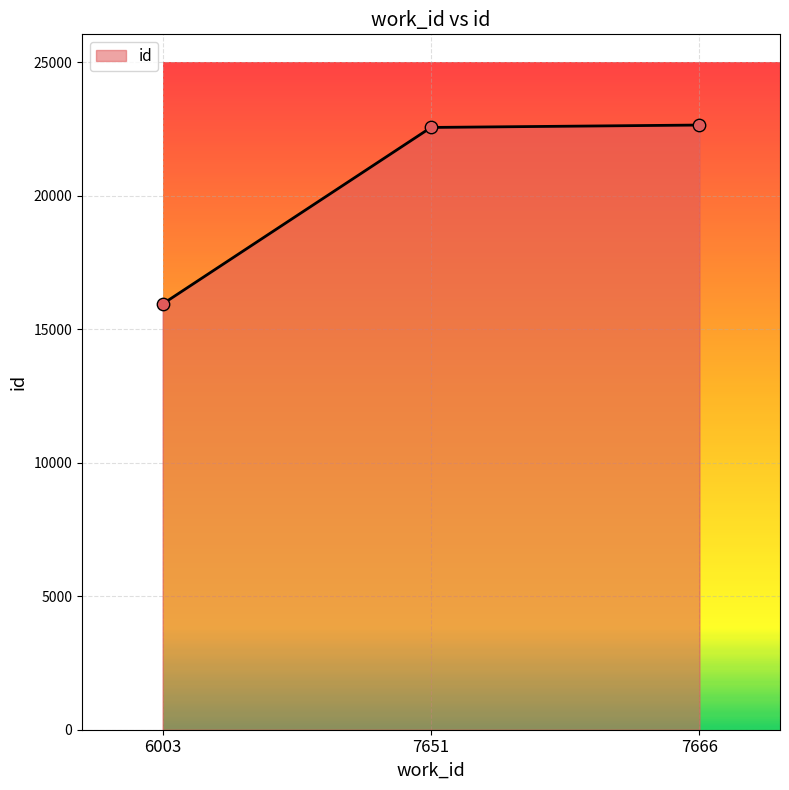

What is the change in value from 6003 to 7666?

+6705